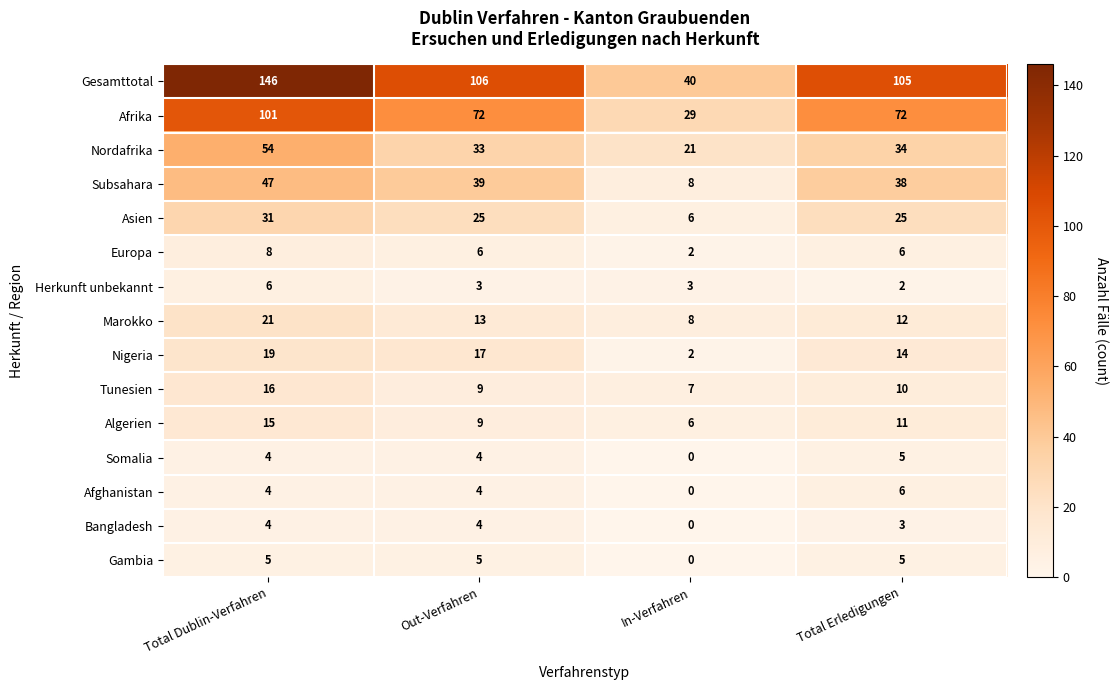

Where does the Asien series first go above 25?

Total Dublin-Verfahren